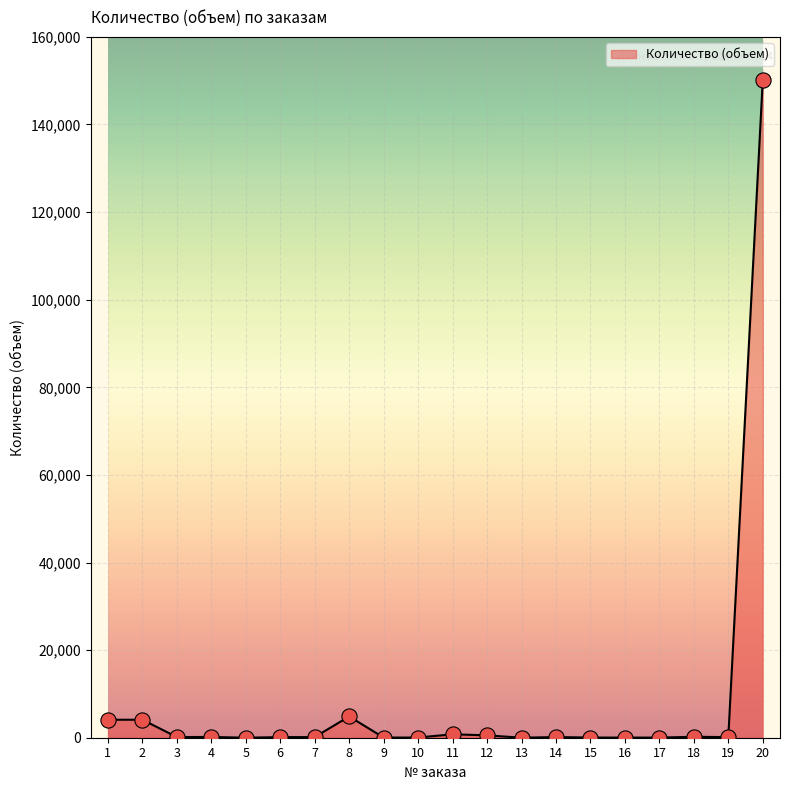

What is the change in value from 1 to 13?

-4103.5